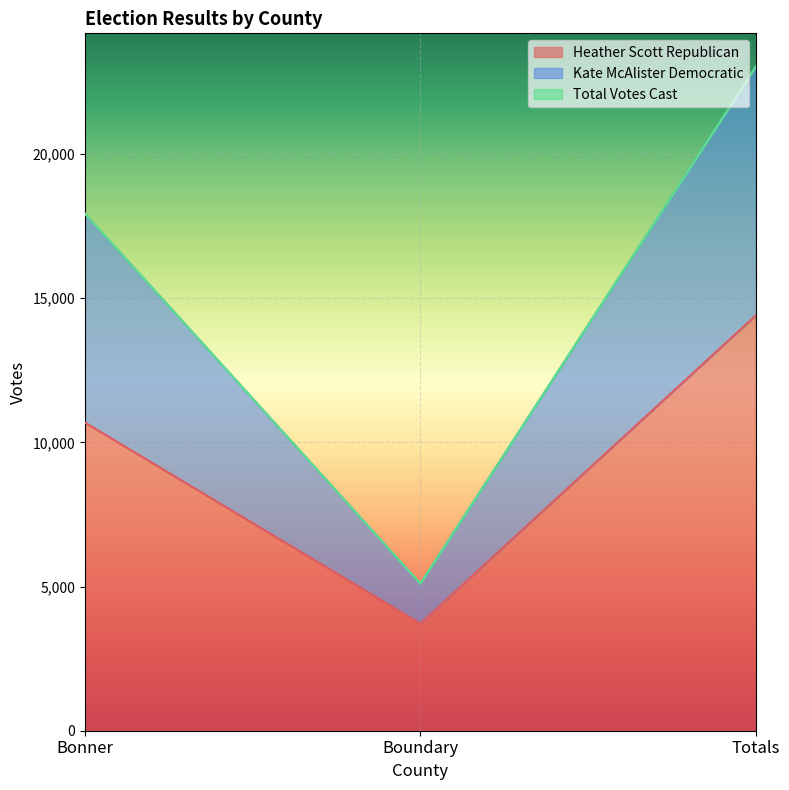

How many series are shown in this chart?

3